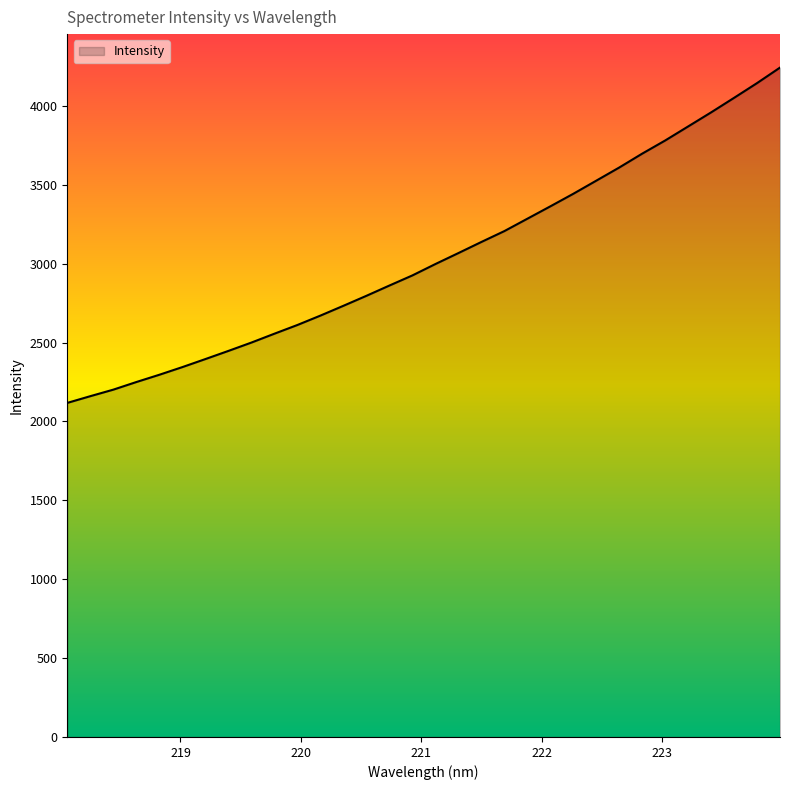

How many lines are shown in the chart?

1